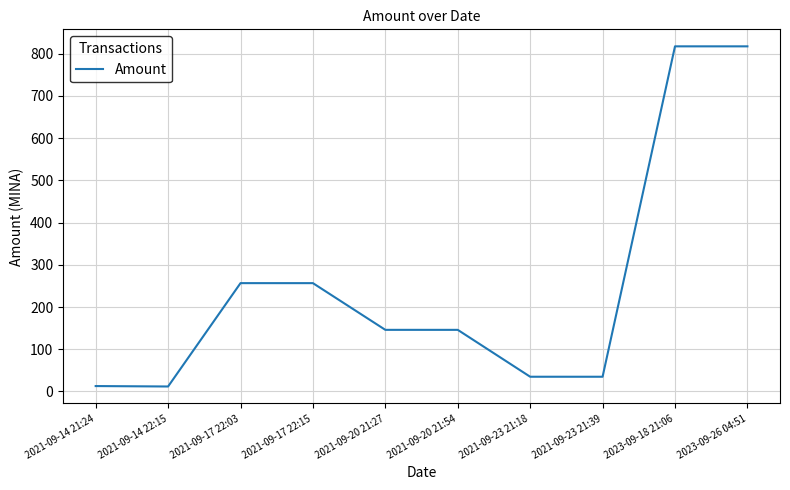

True or false: the data shows 34.9 at 2021-09-23 21:18.

True